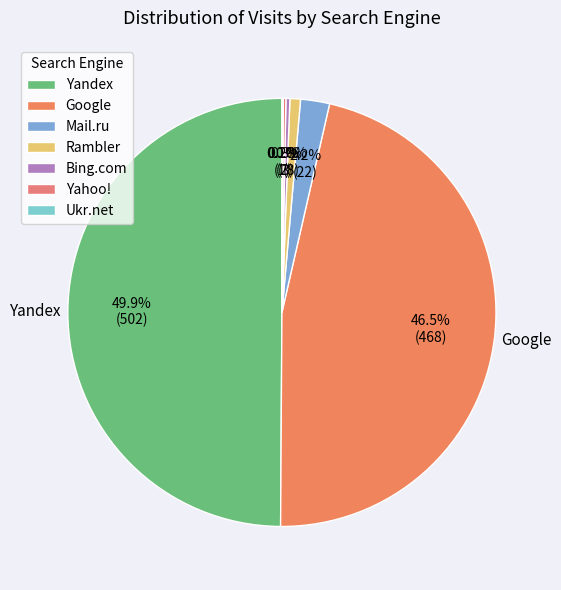

The Rambler slice represents 9% of the pie. True or false?

False